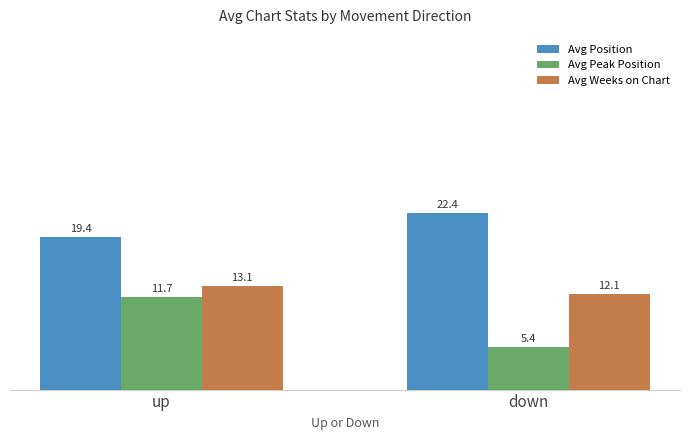

The value of Avg Weeks on Chart at down is 2.7. True or false?

False